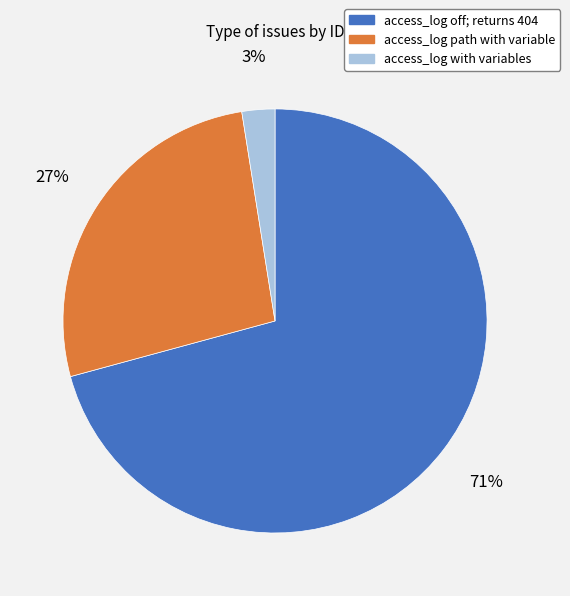

Is it true that access_log off; returns 404 is 71% of the pie?

True